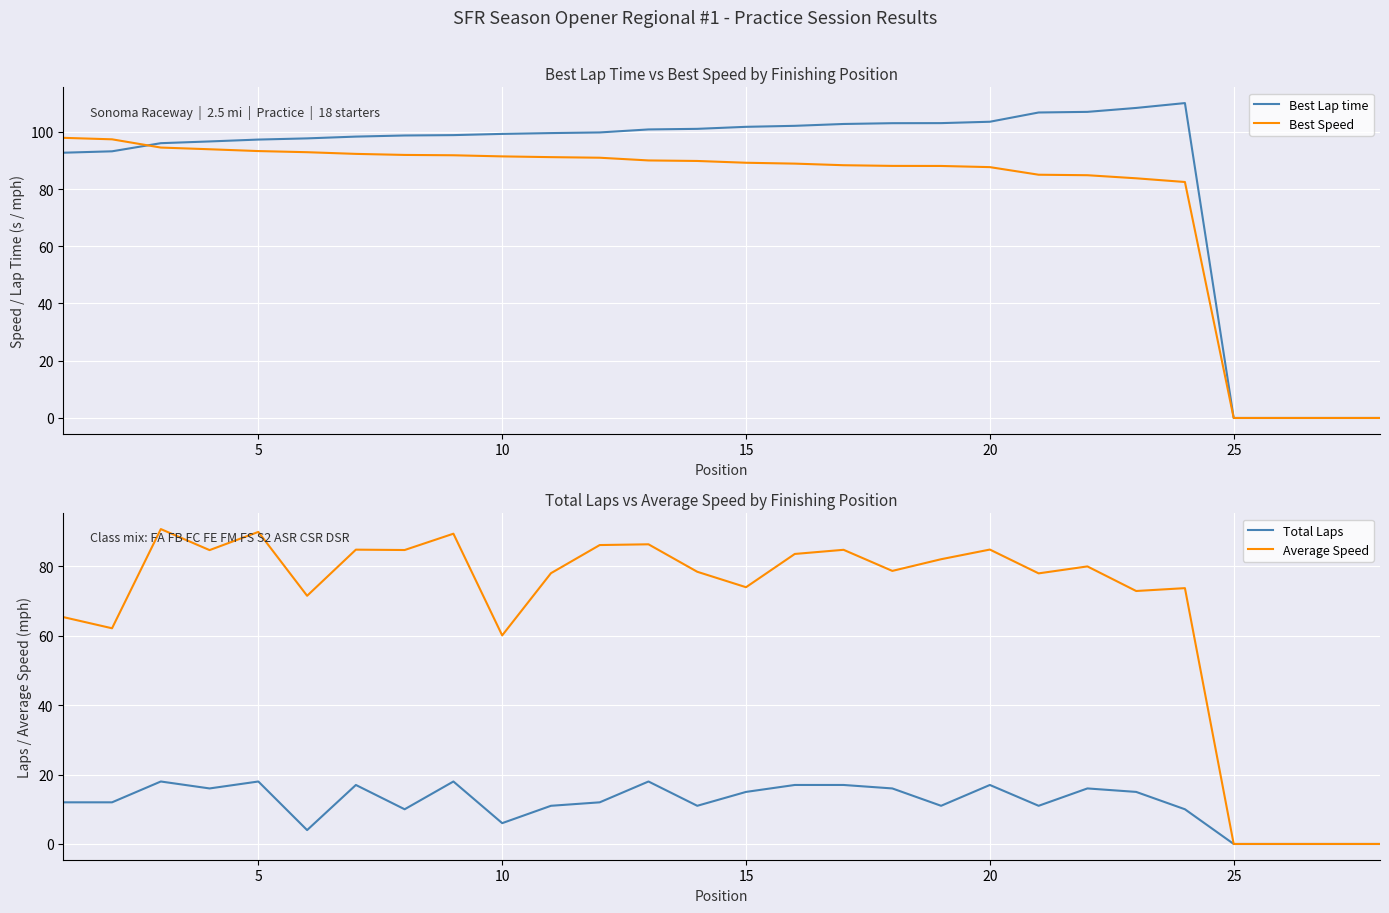

Where is Average Speed nearest to the value 45?

10